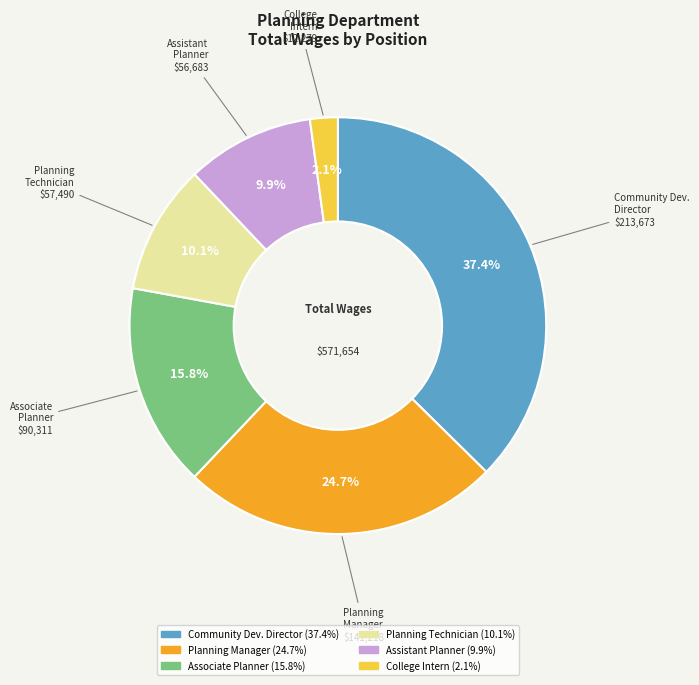

Is there a majority slice in this chart?

No